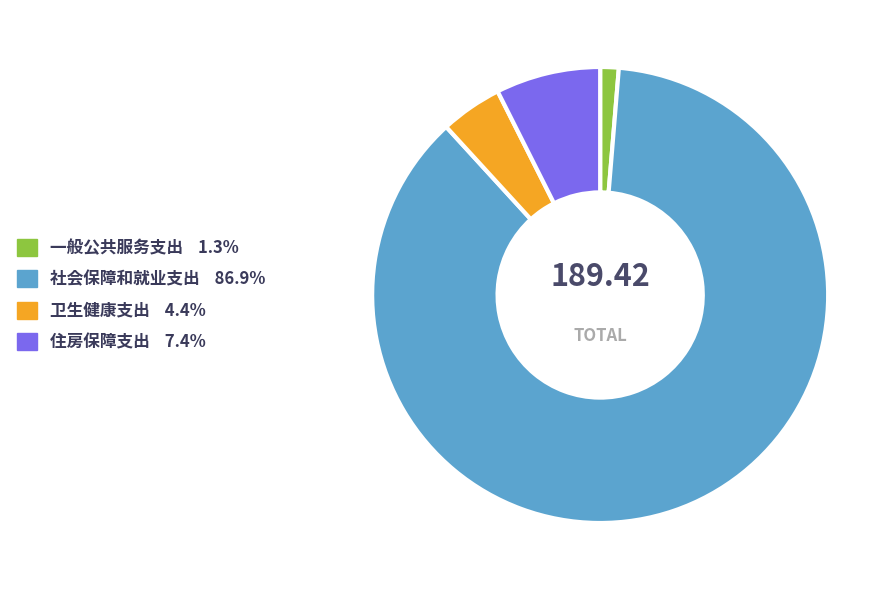

Is the sum of 社会保障和就业支出 86.9% and 住房保障支出 7.4% greater than half?

Yes